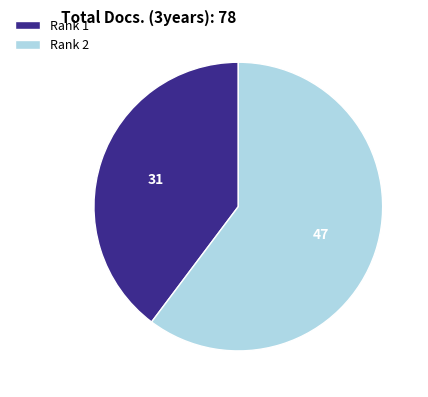

Which slice is the smallest?

Rank 1